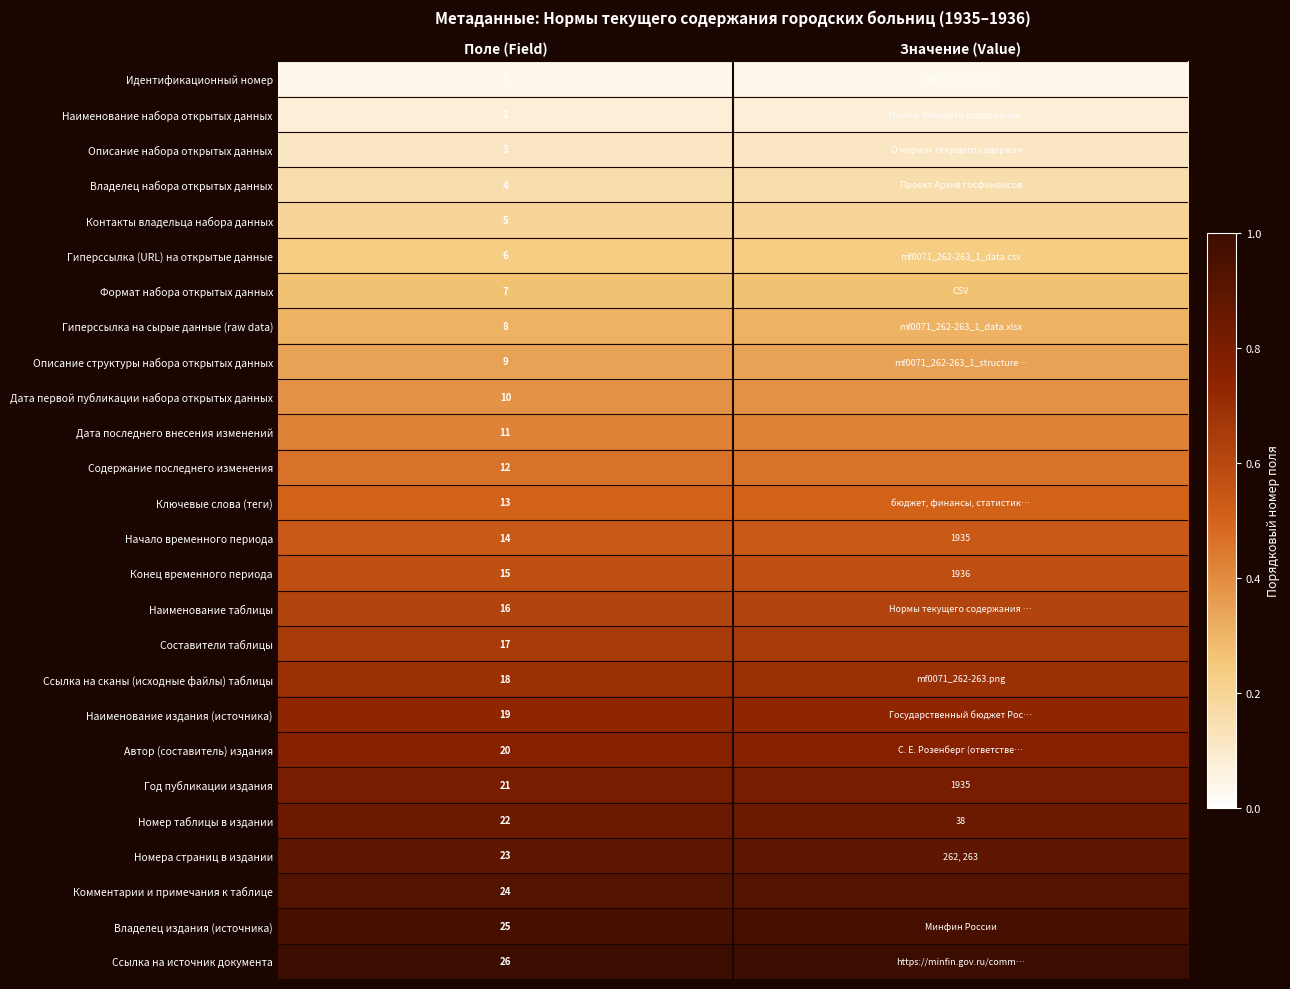

Is it true that Год публикации издания equals 0.8 at Поле (Field)?

True